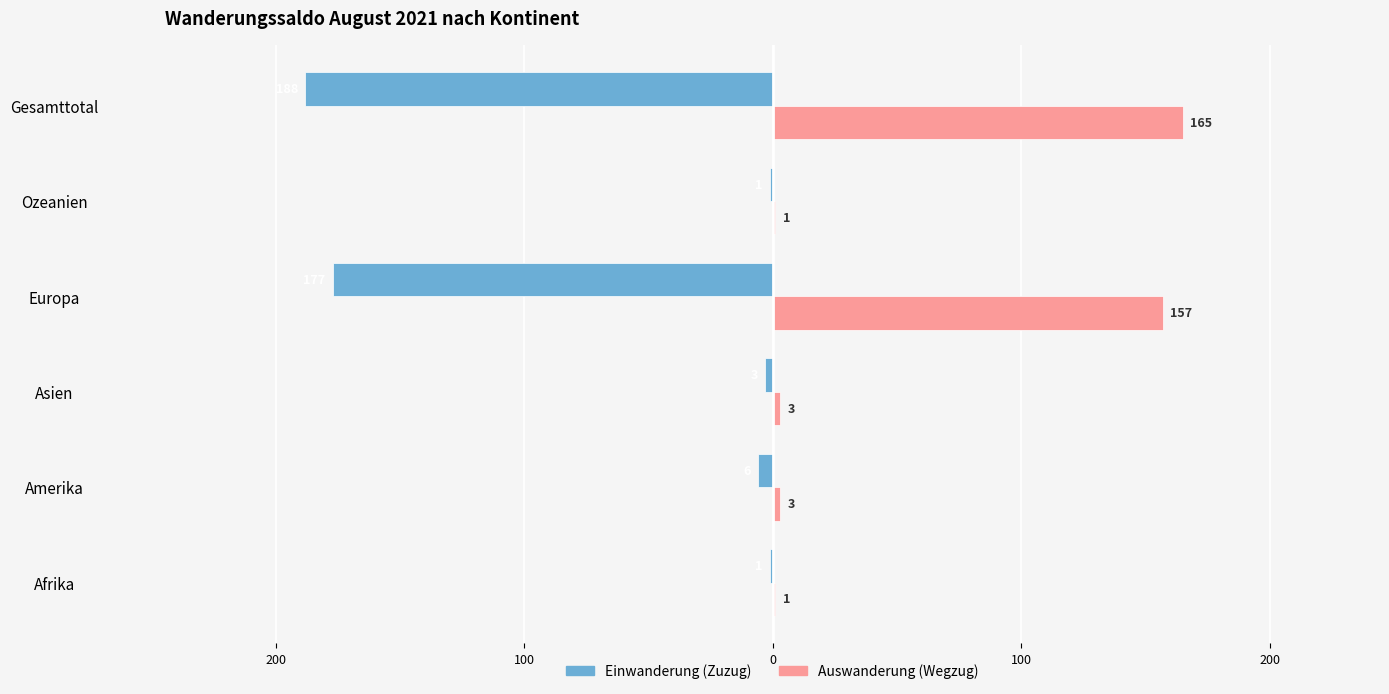

What are all the series names shown in the legend?

Einwanderung (Zuzug), Auswanderung (Wegzug)